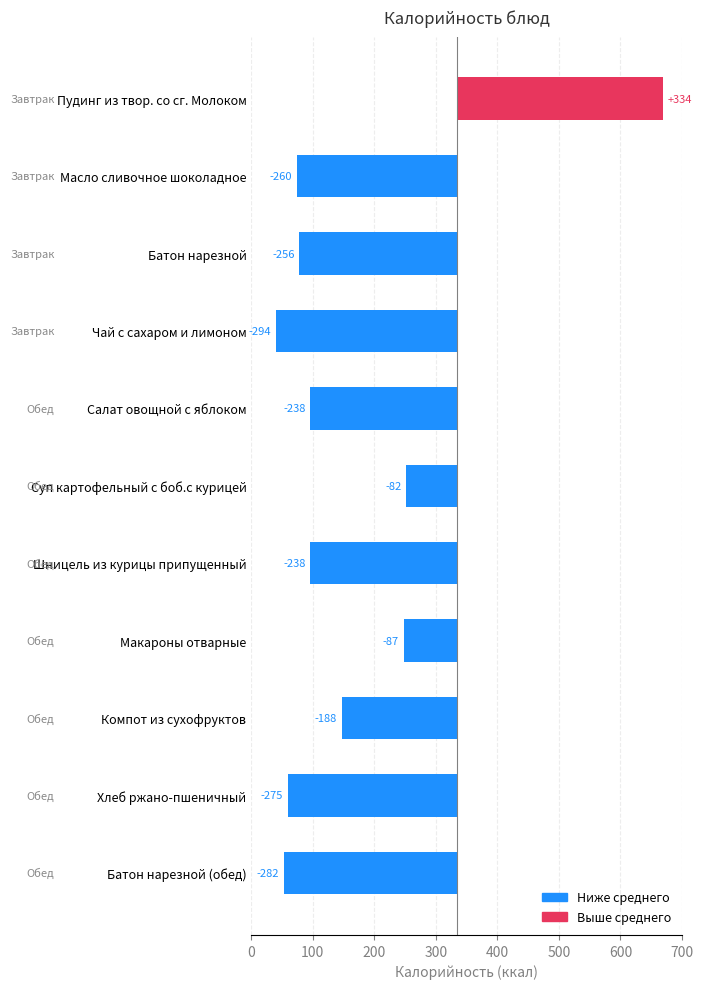

How many positive values are there?

1